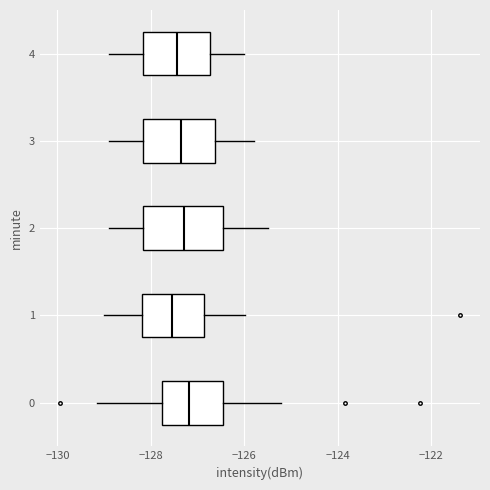

Reading bottom to top, transcribe this box plot: for each box, give where its median line is, the range the box spans, and where its two whiskers end, as read against the x-axis. The values are not printed on the chart, so give them approximately, as read against the axis.

0: median -127.2, box -127.8 to -126.4, whiskers -129.2 to -125.2
1: median -127.6, box -128.2 to -126.8, whiskers -129.0 to -126.0
2: median -127.2, box -128.2 to -126.4, whiskers -128.8 to -125.4
3: median -127.4, box -128.2 to -126.6, whiskers -128.8 to -125.8
4: median -127.4, box -128.2 to -126.8, whiskers -128.8 to -126.0